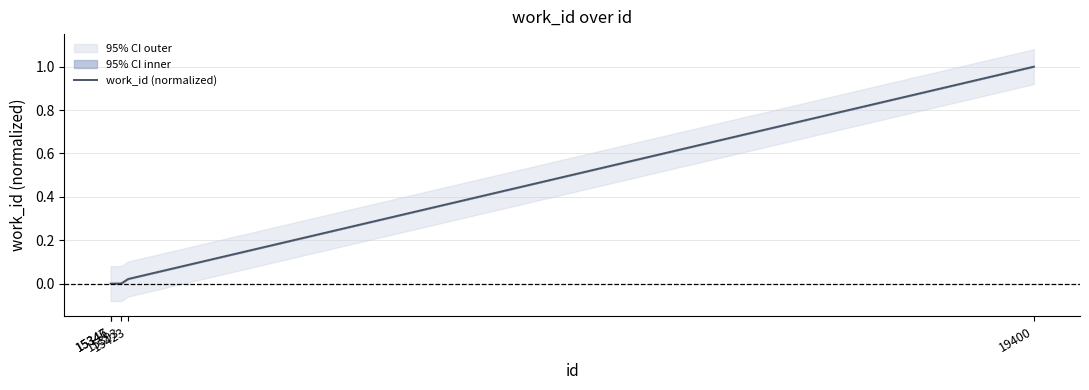

The value at 15347 is 0.0. True or false?

True